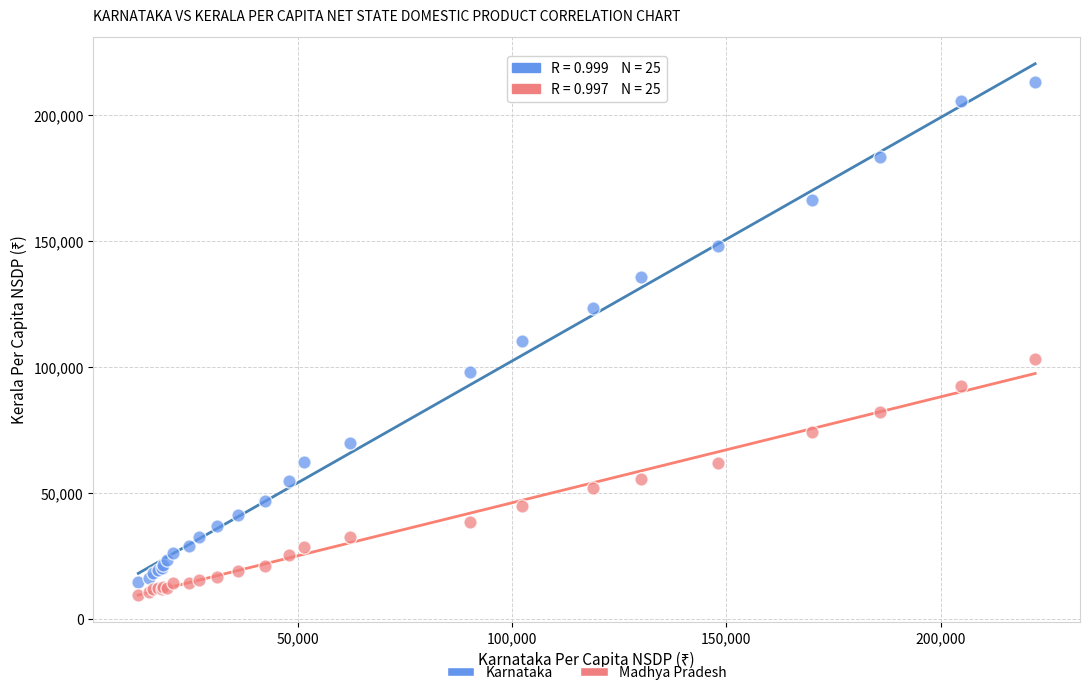

In the Karnataka series, what Y value is closest to 113782?

110314